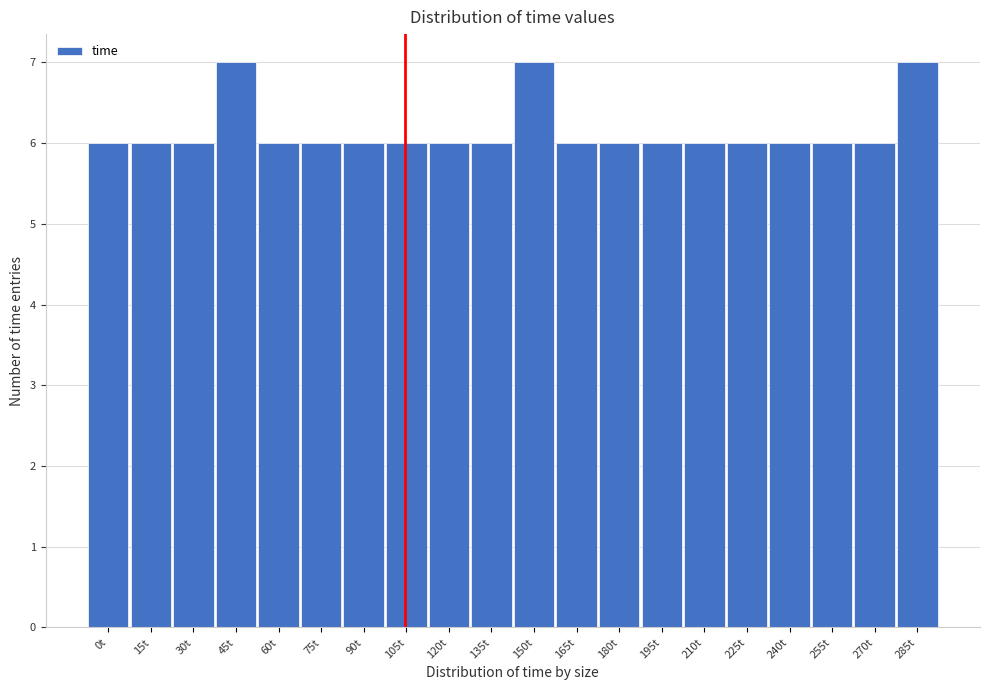

Reading left to right, list all the values displayed in this chart.

6	6	6	7	6	6	6	6	6	6	7	6	6	6	6	6	6	6	6	7